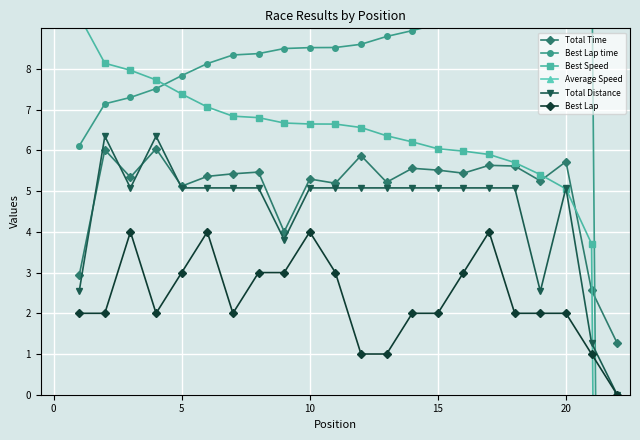

True or false: Best Lap and Total Time cross at least once.

False